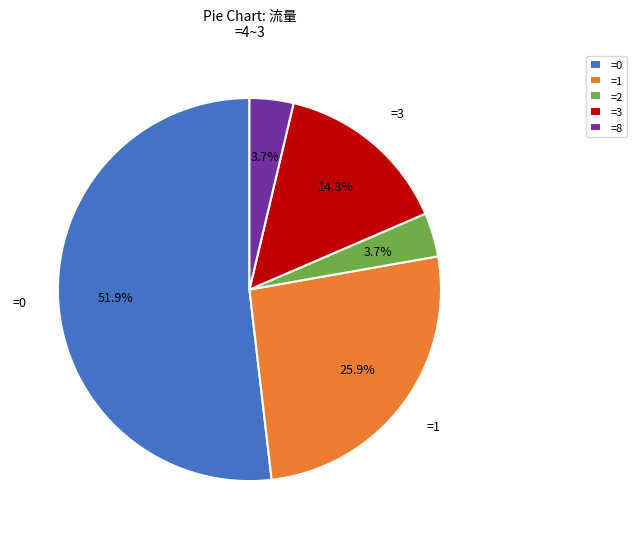

How many slices are in this pie chart?

5